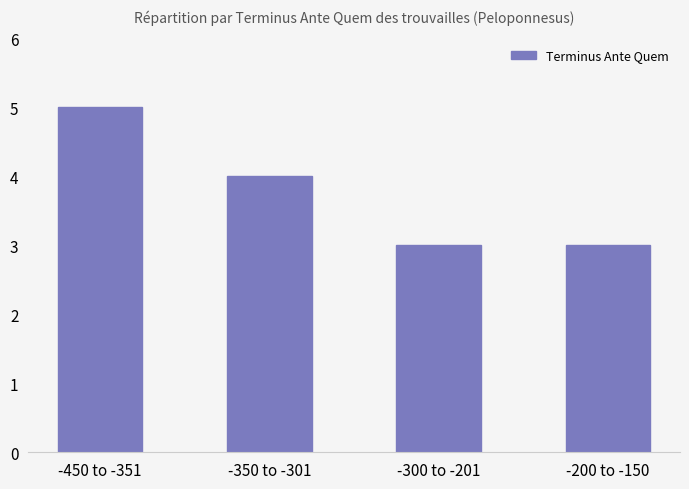

What is the label of the 4th bar from the right?

-450 to -351